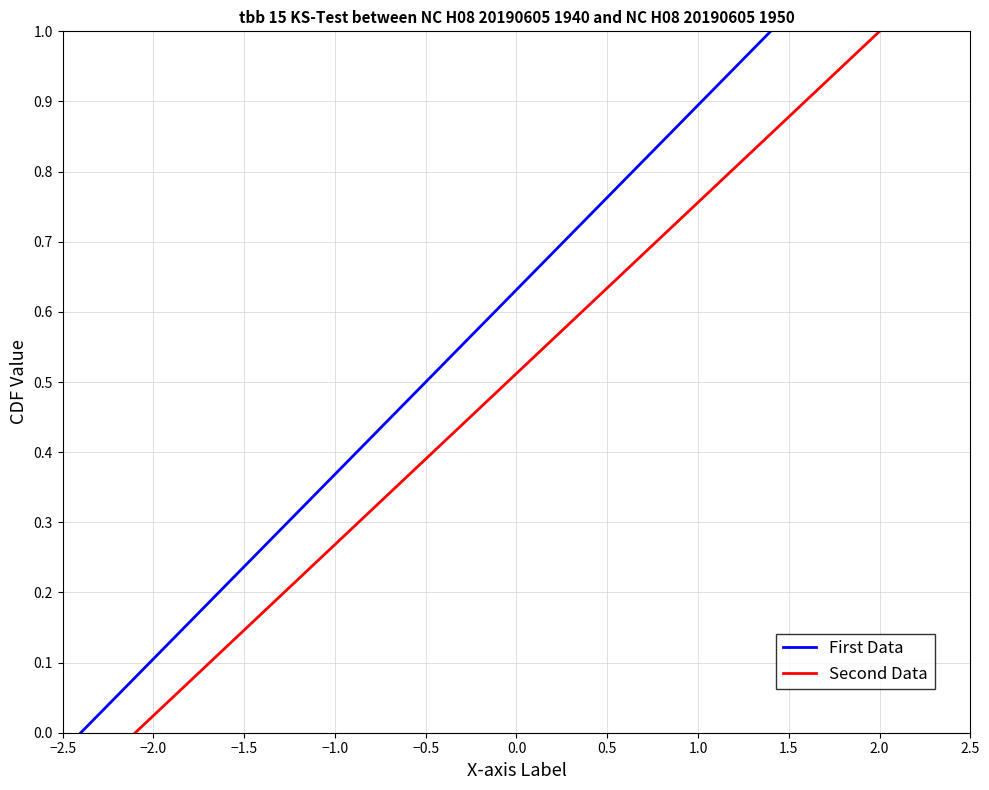

What is the maximum value for First Data?

1.0